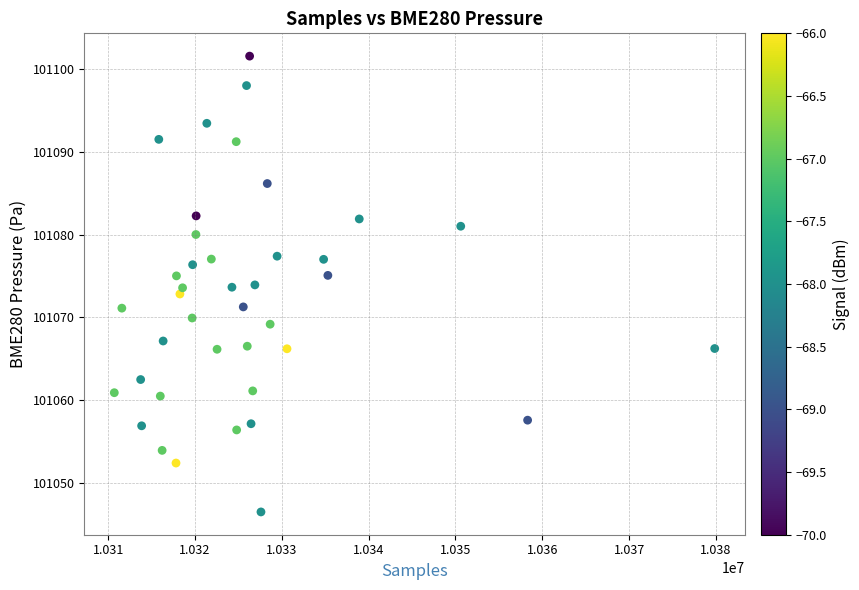

What is the range of Y values (max minus min)?

55.1